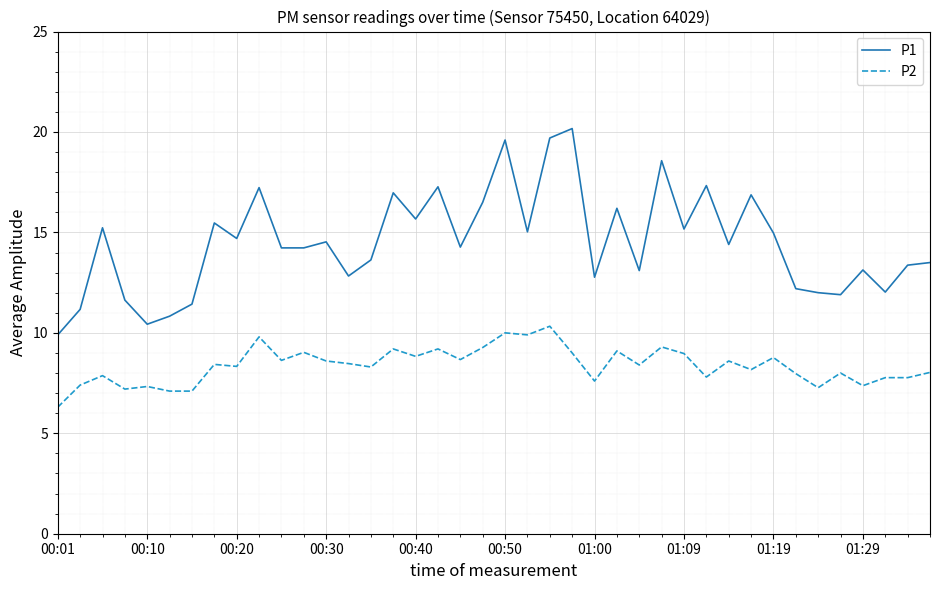

True or false: P1 and P2 cross at least once.

False